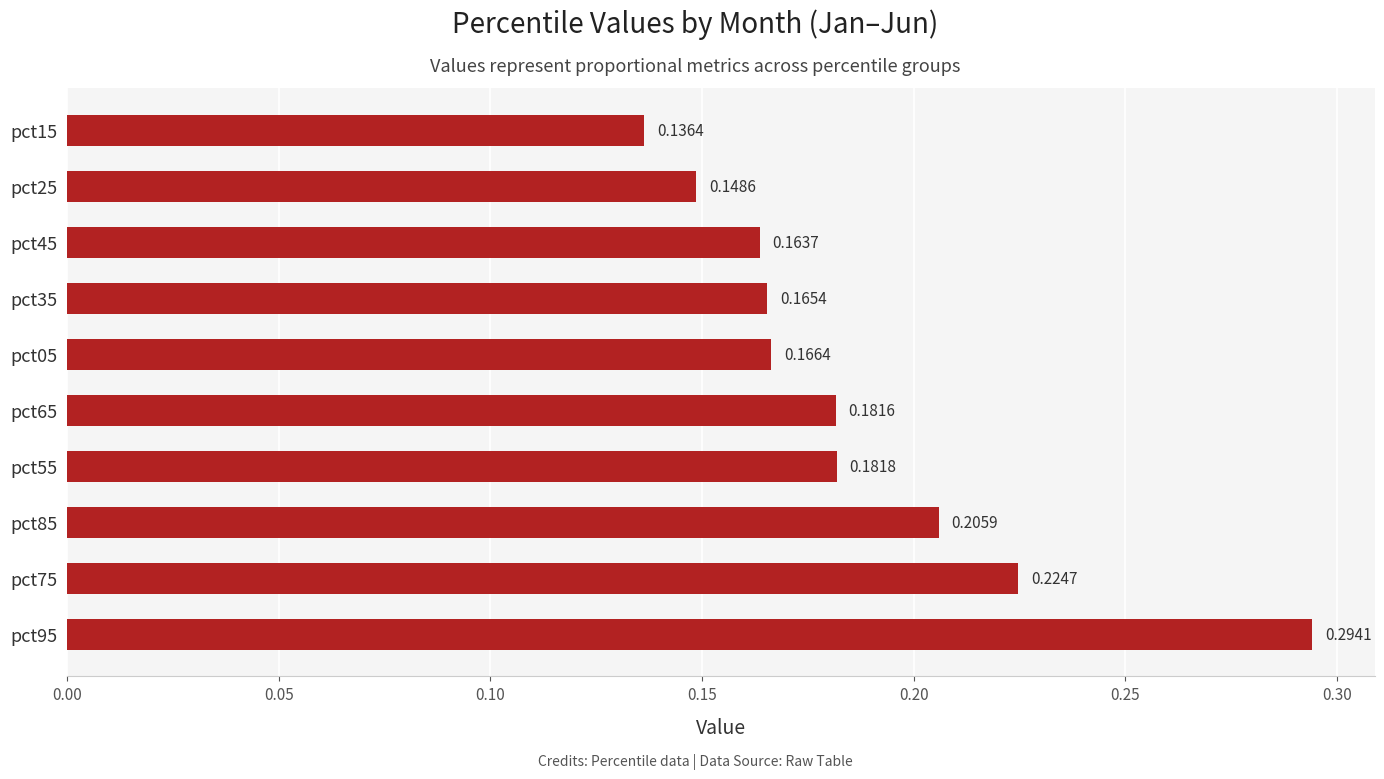

Rank the categories by value from highest to lowest.

pct95, pct75, pct85, pct55, pct65, pct05, pct35, pct45, pct25, pct15